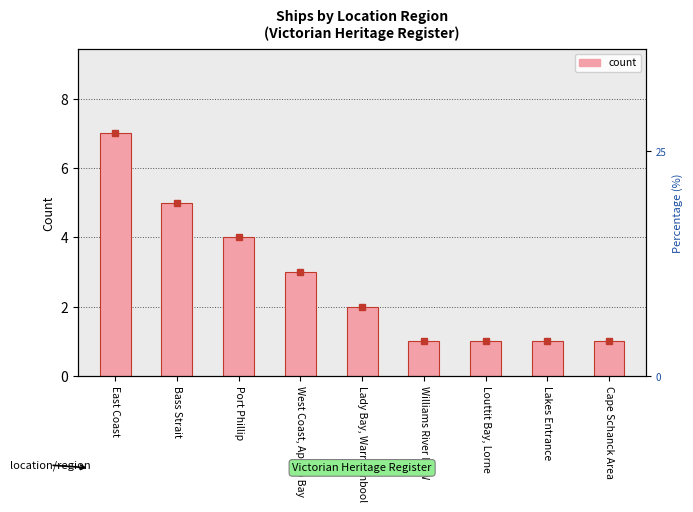

Rank the categories by value from lowest to highest.

Williams River NSW, Louttit Bay, Lorne, Lakes Entrance, Cape Schanck Area, Lady Bay, Warrnambool, West Coast, Apollo Bay, Port Phillip, Bass Strait, East Coast